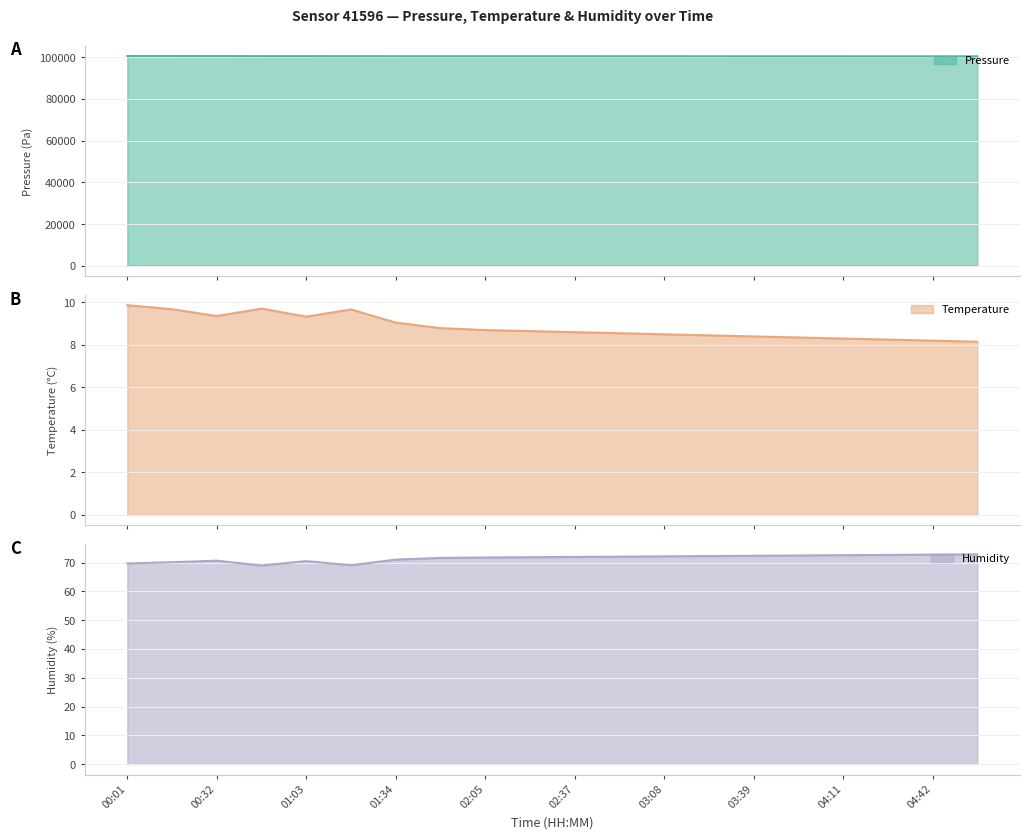

What is the average value of the temperature series?

8.8